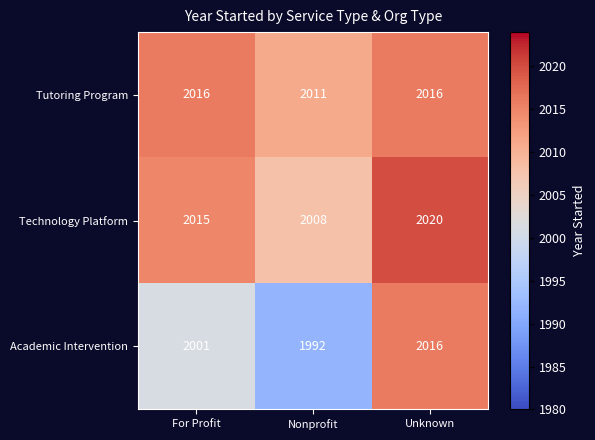

What is the difference between the maximum and minimum values in the Academic Intervention series?

24